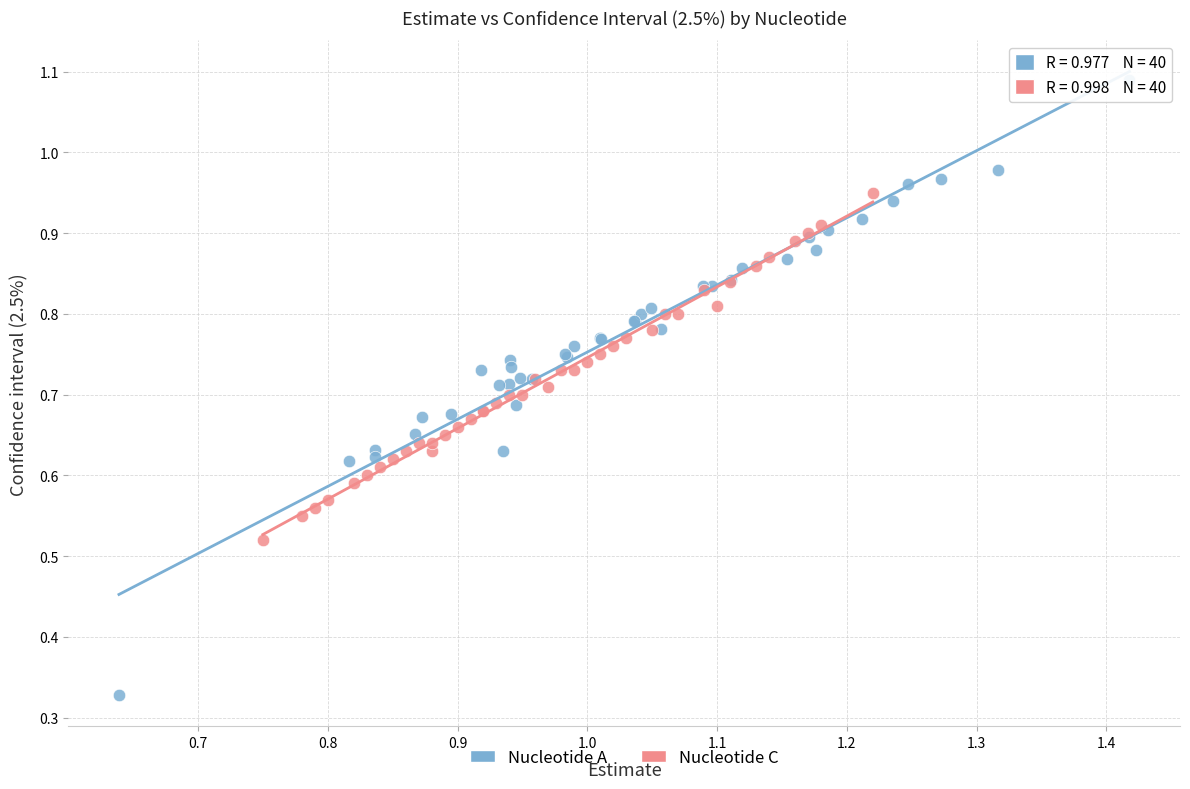

Which series has the largest Y range (max minus min)?

Nucleotide A